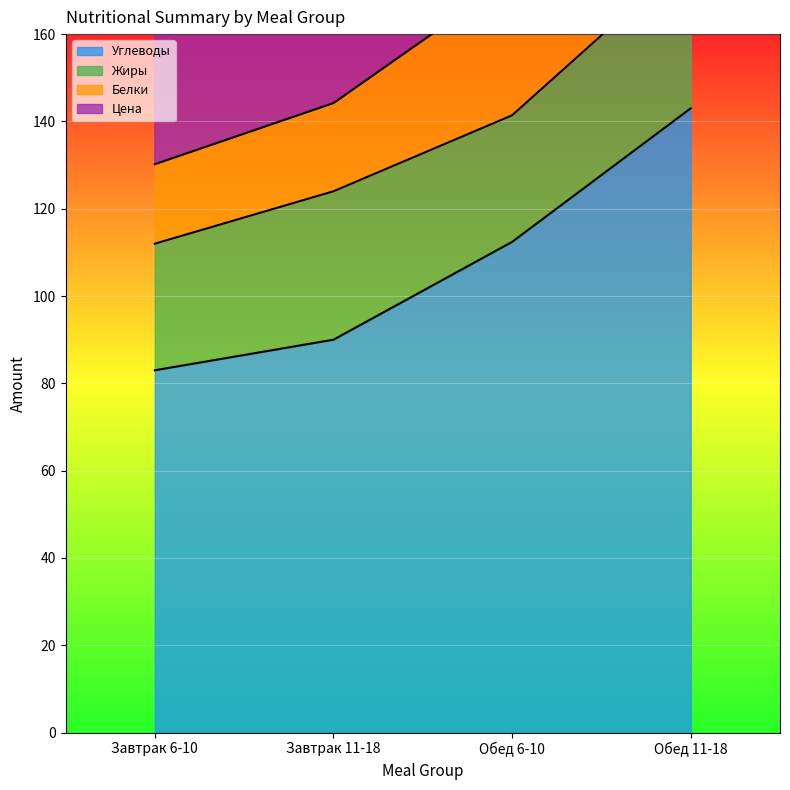

List the labels in order of Углеводы value, largest first.

Обед 11-18, Обед 6-10, Завтрак 11-18, Завтрак 6-10